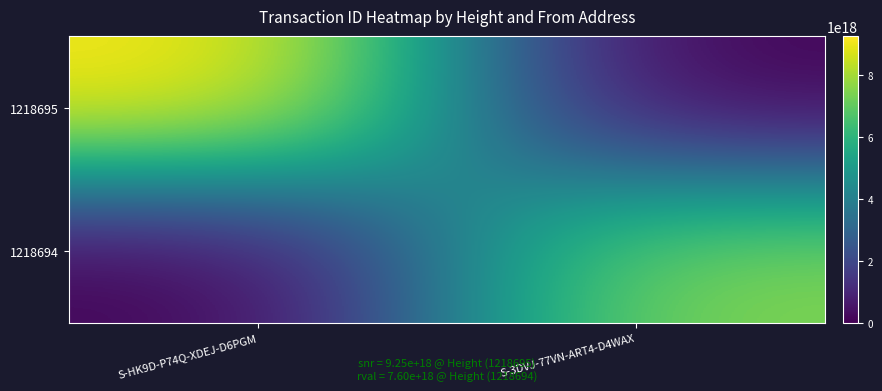

At which category is the sum across all series the highest?

S-HK9D-P74Q-XDEJ-D6PGM